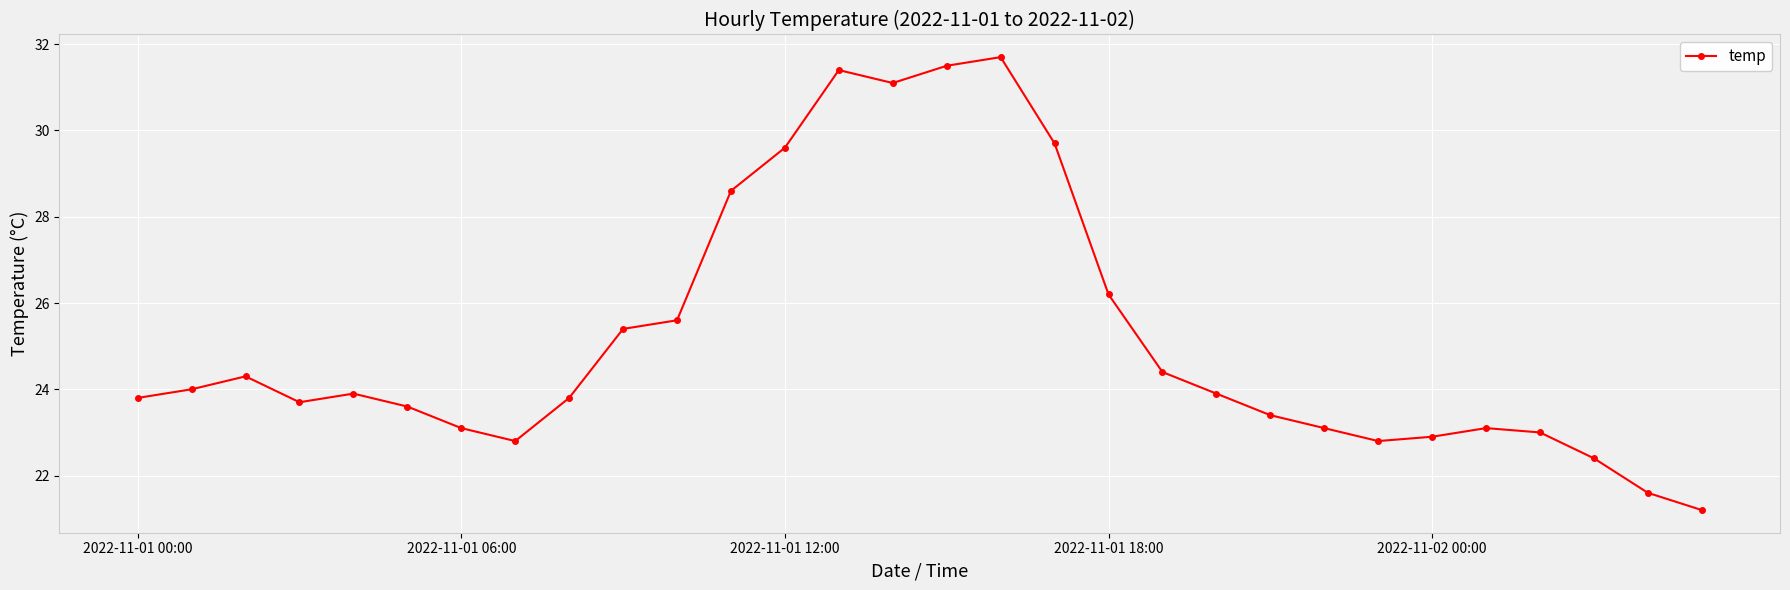

What is the average value?

25.2